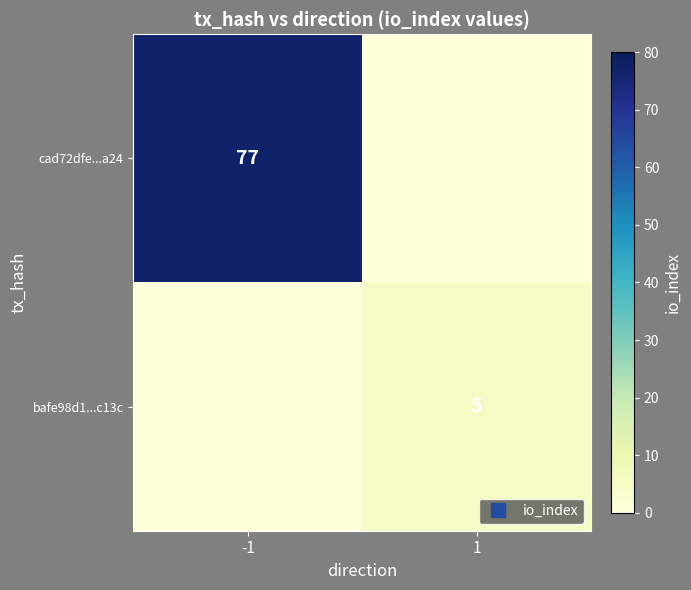

The cad72dfe...a24 series shows 0 at 1. True or false?

True